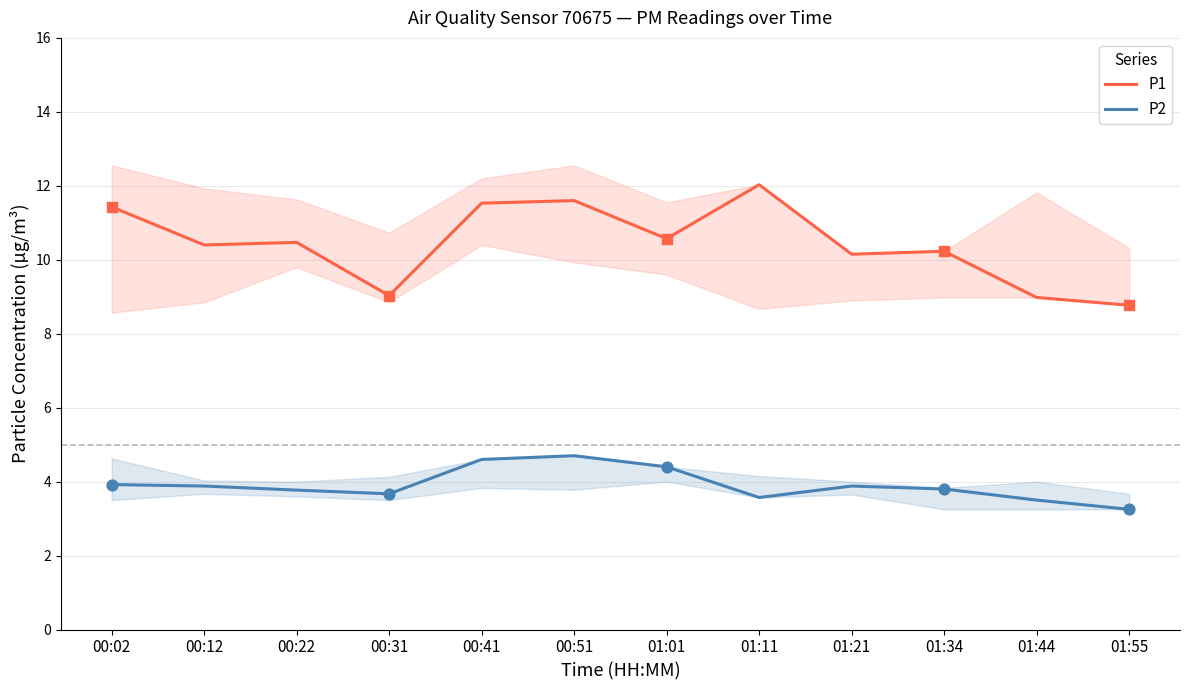

Which series reaches the minimum Y coordinate?

P2